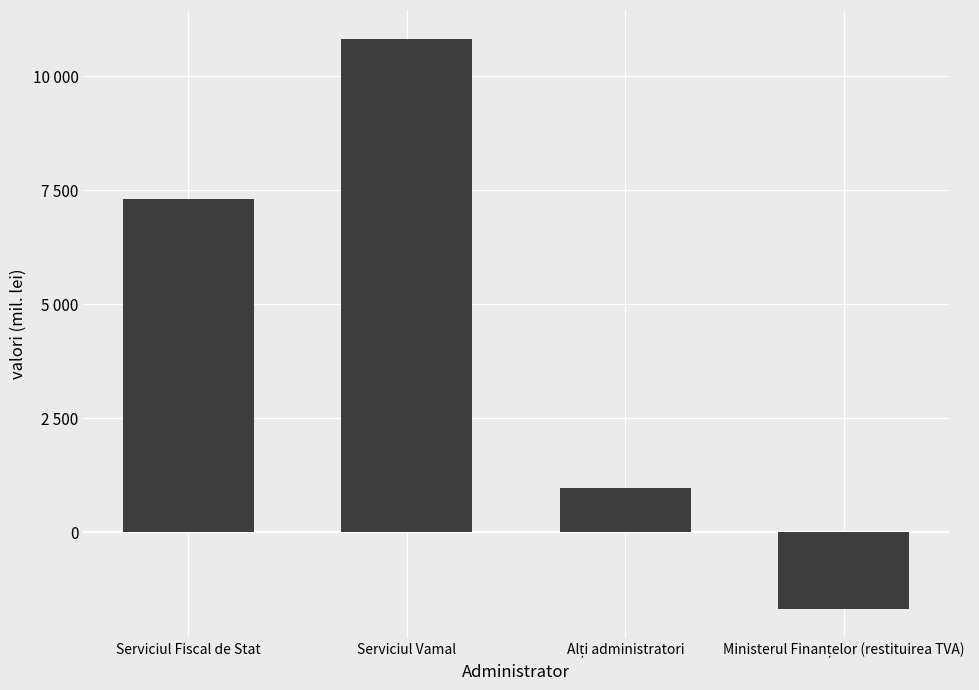

Are the bars horizontal?

No